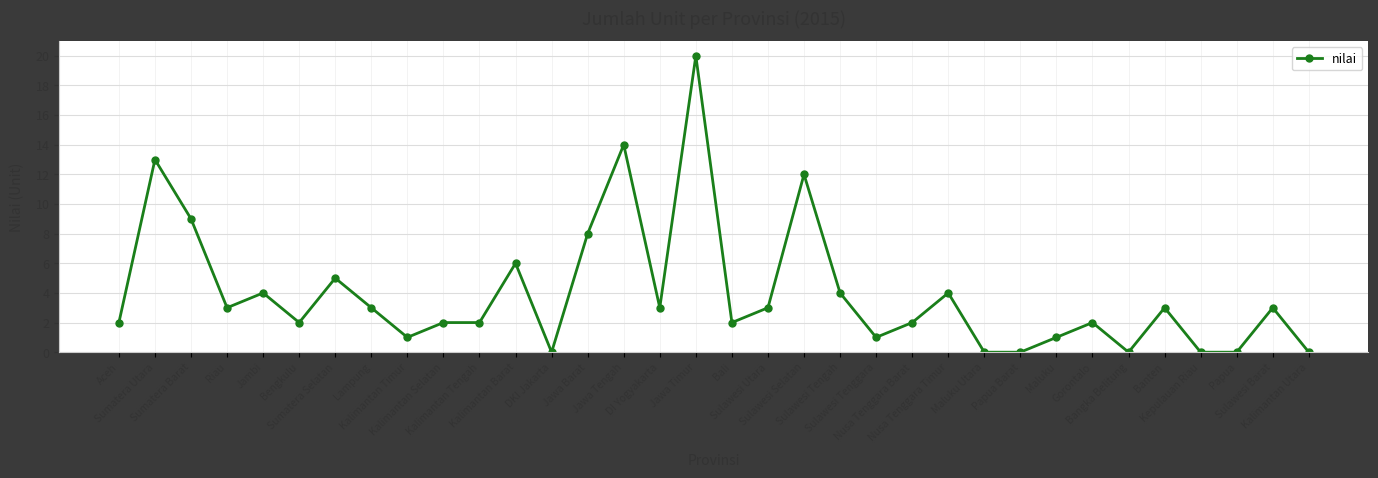

What is the greatest value displayed?

20